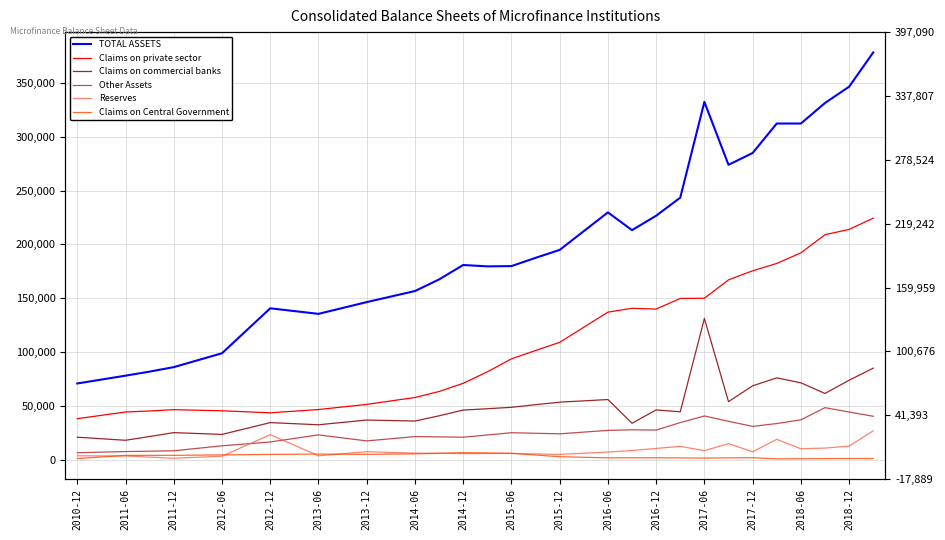

What is the difference between the maximum and second lowest values in the Other Assets series?

41283.2